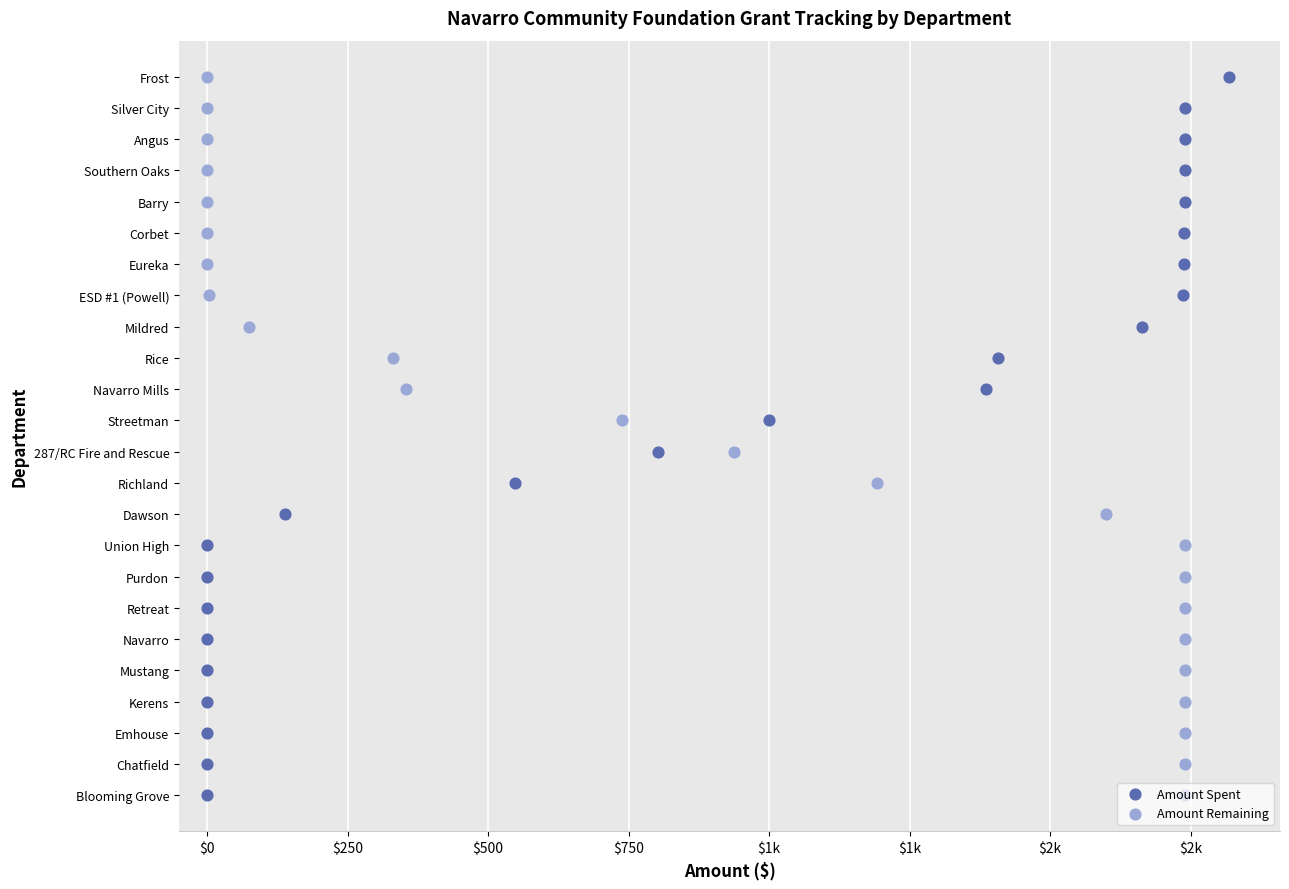

Is the value of Amount Remaining at 11 greater than the value of Amount Spent at $1k?

Yes